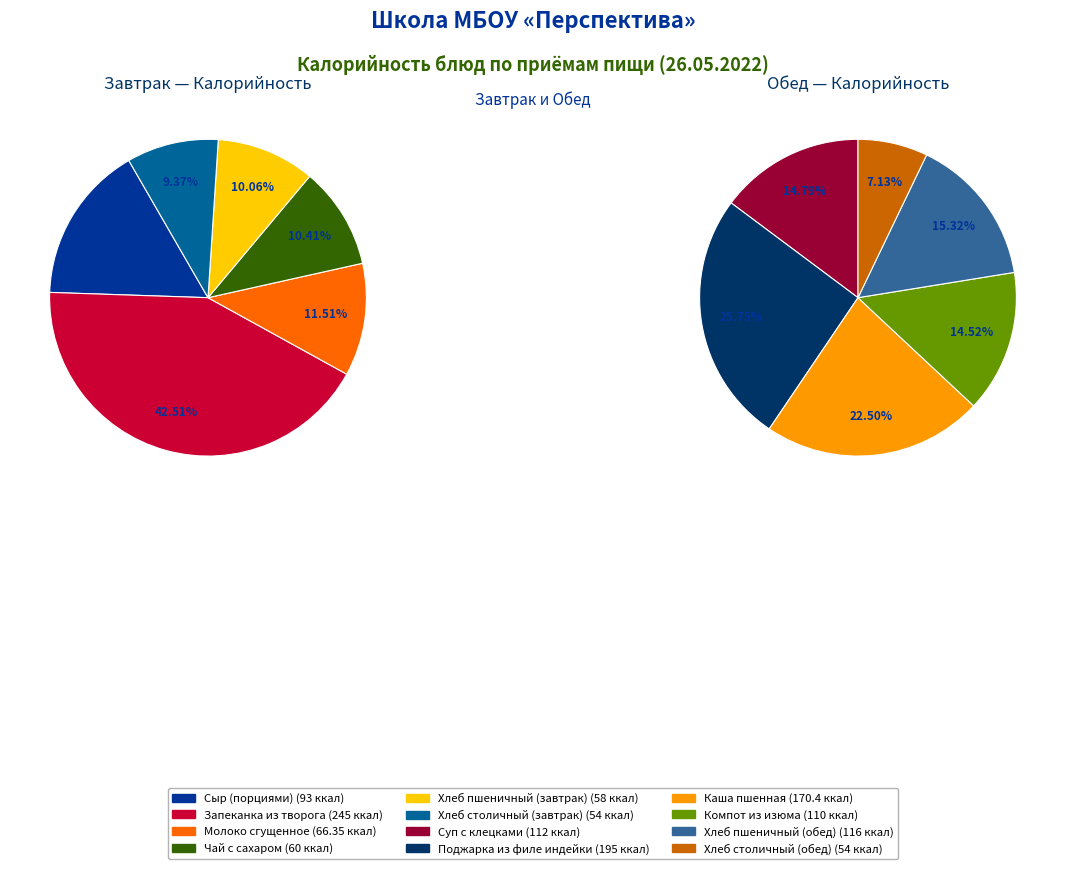

Rank the categories by value from highest to lowest.

Запеканка из творога, Поджарка из филе индейки, Каша пшенная, Хлеб пшеничный (обед), Суп с клецками, Компот из изюма, Сыр (порциями), Молоко сгущенное, Чай с сахаром, Хлеб пшеничный (завтрак), Хлеб столичный (завтрак), Хлеб столичный (обед)